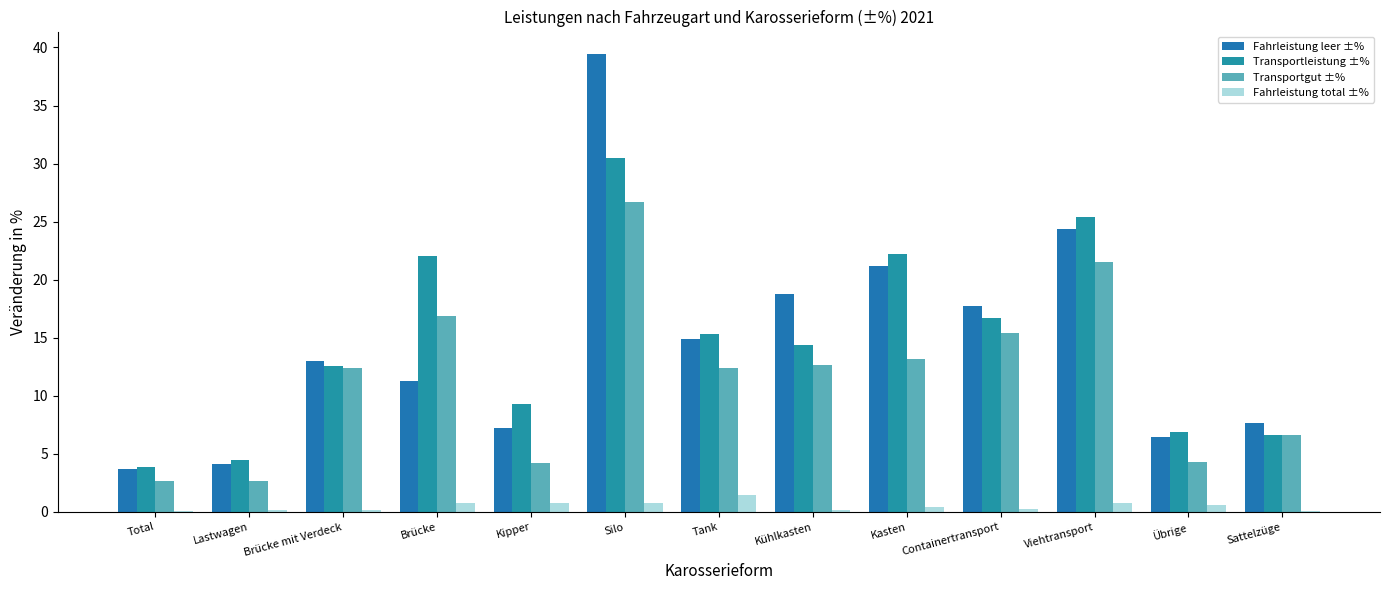

What is the difference between the highest and lowest values at Total?

3.8